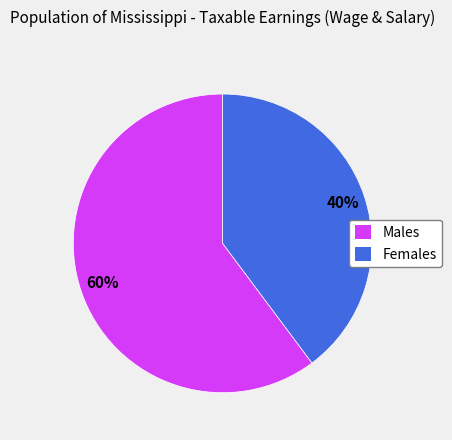

To the nearest percent, what is the difference between the largest and smallest slice percentages?

20%